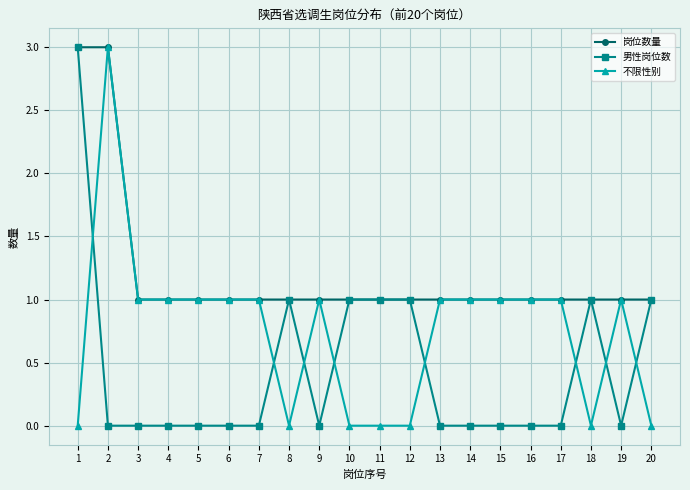

How many lines are shown in the chart?

3